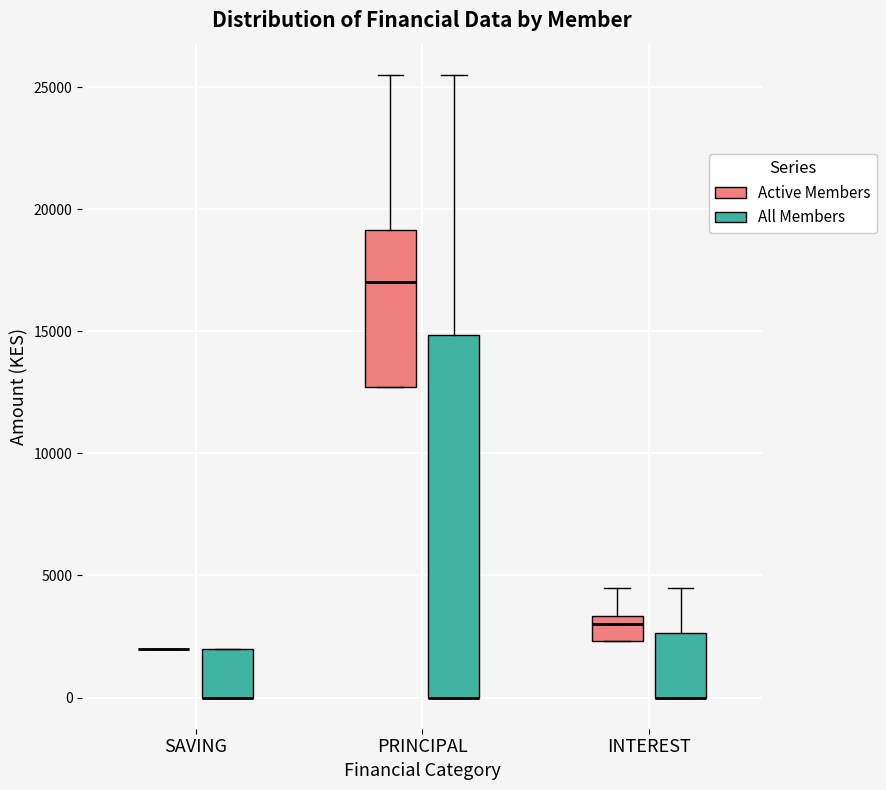

Comparing the boxes themselves (not the whiskers), which one is the tallest?

PRINCIPAL (All Members)